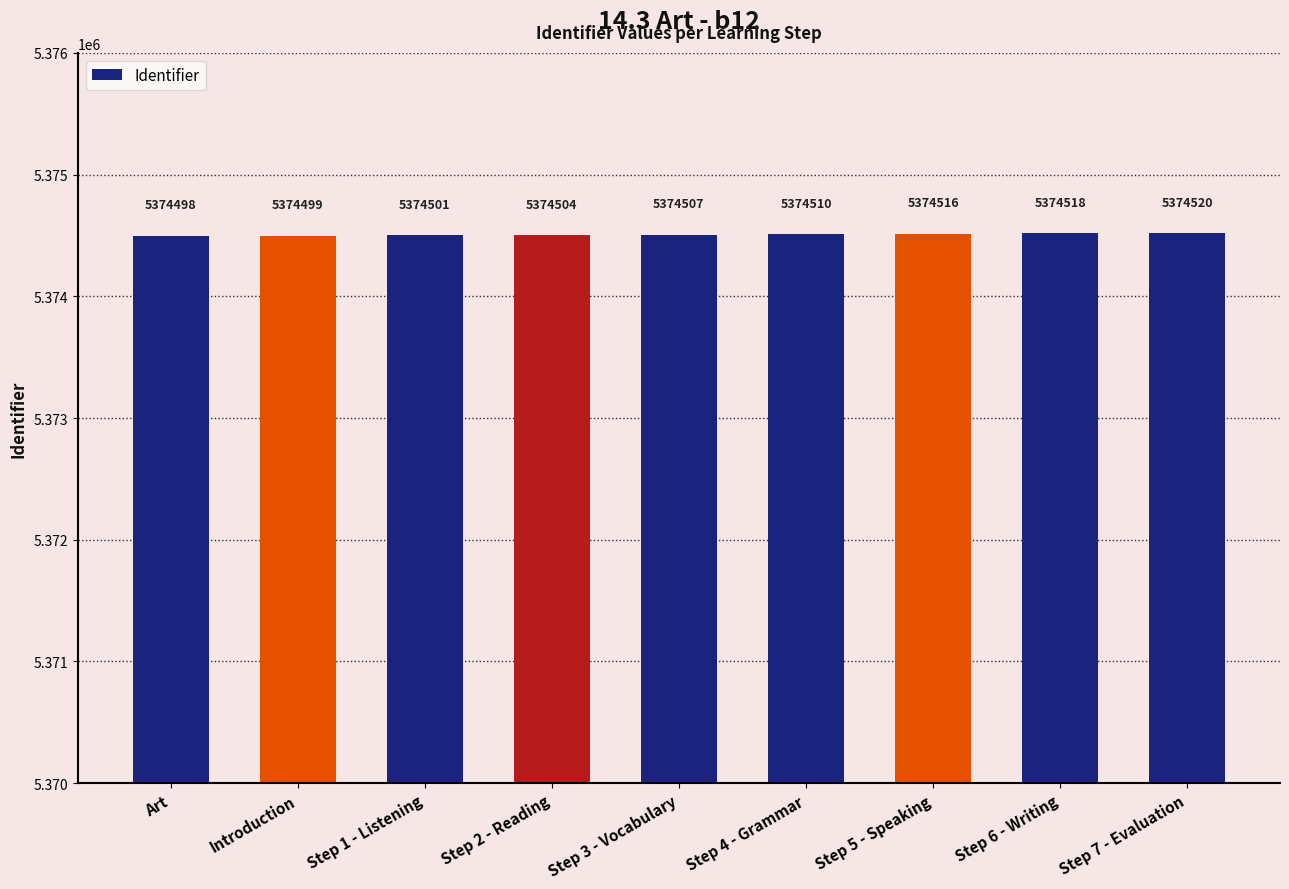

How many data points are less than 5374507?

4